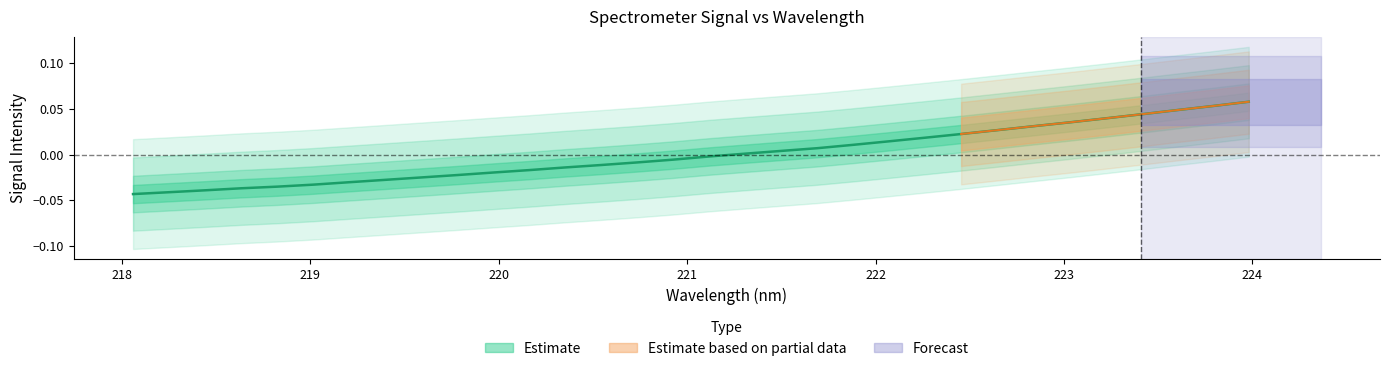

Reading left to right, extract all data points from this chart.

-0.0	-0.0	-0.0	-0.0	-0.0	-0.0	-0.0	-0.0	-0.0	-0.0	-0.0	-0.0	-0.0	-0.0	-0.0	-0.0	-0.0	0.0	0.0	0.0	0.0	0.0	0.0	0.0	0.0	0.0	0.0	0.0	0.0	0.0	0.1	0.1